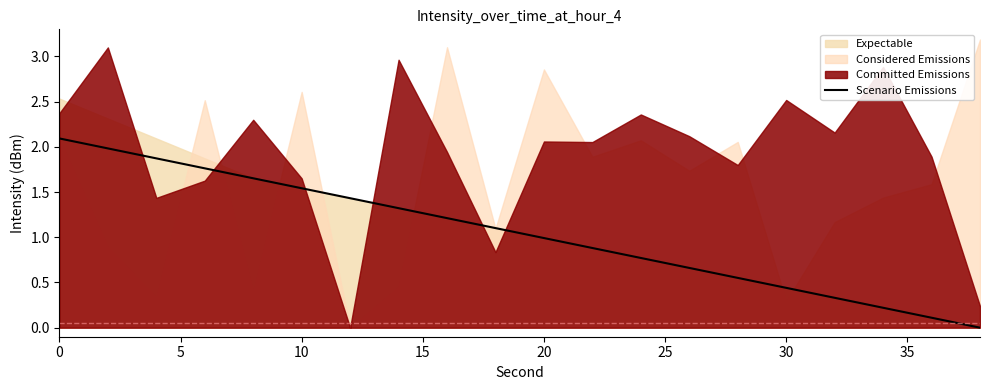

What is the difference between the maximum and minimum values?

2.1